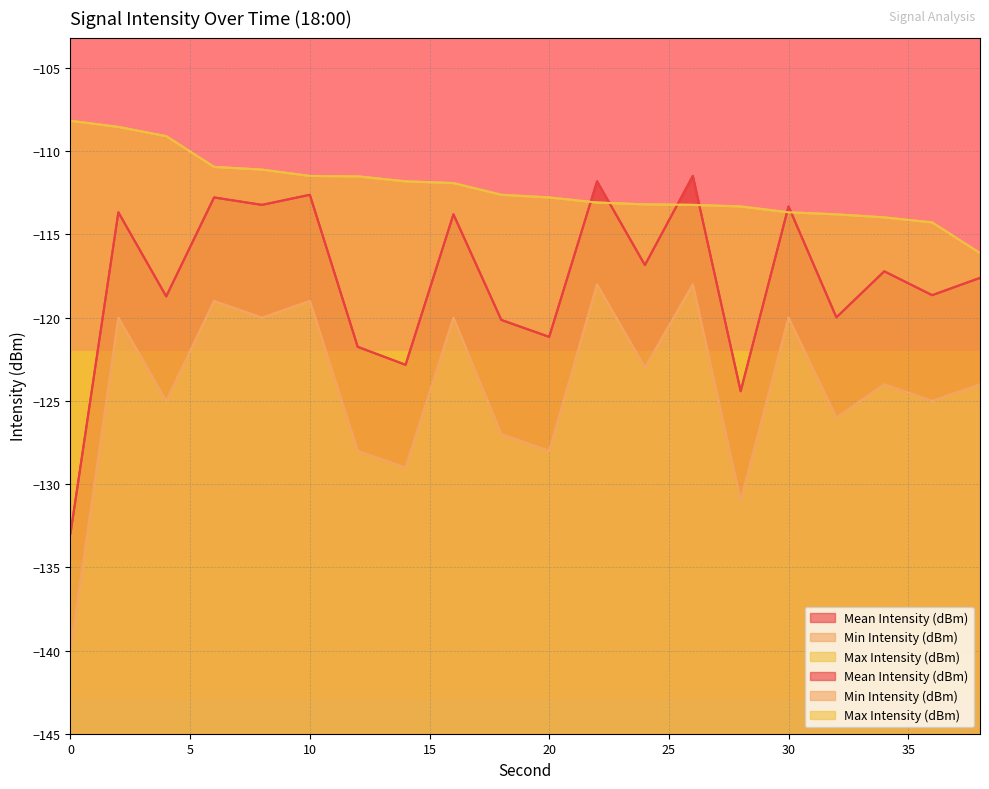

What is the difference between the maximum and minimum values in the Max Intensity (dBm) series?

7.9